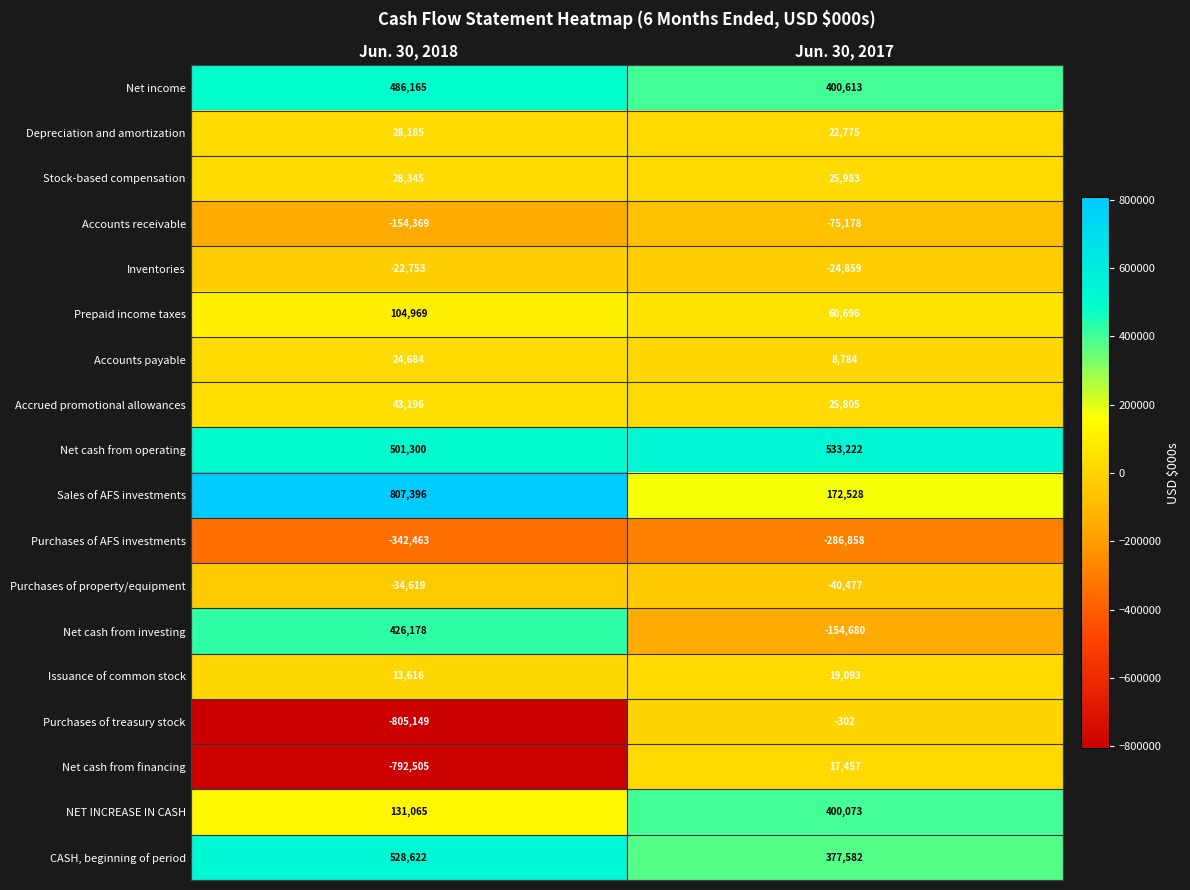

What is the sum of the Net cash from operating values at Jun. 30, 2018 and Jun. 30, 2017?

1034522